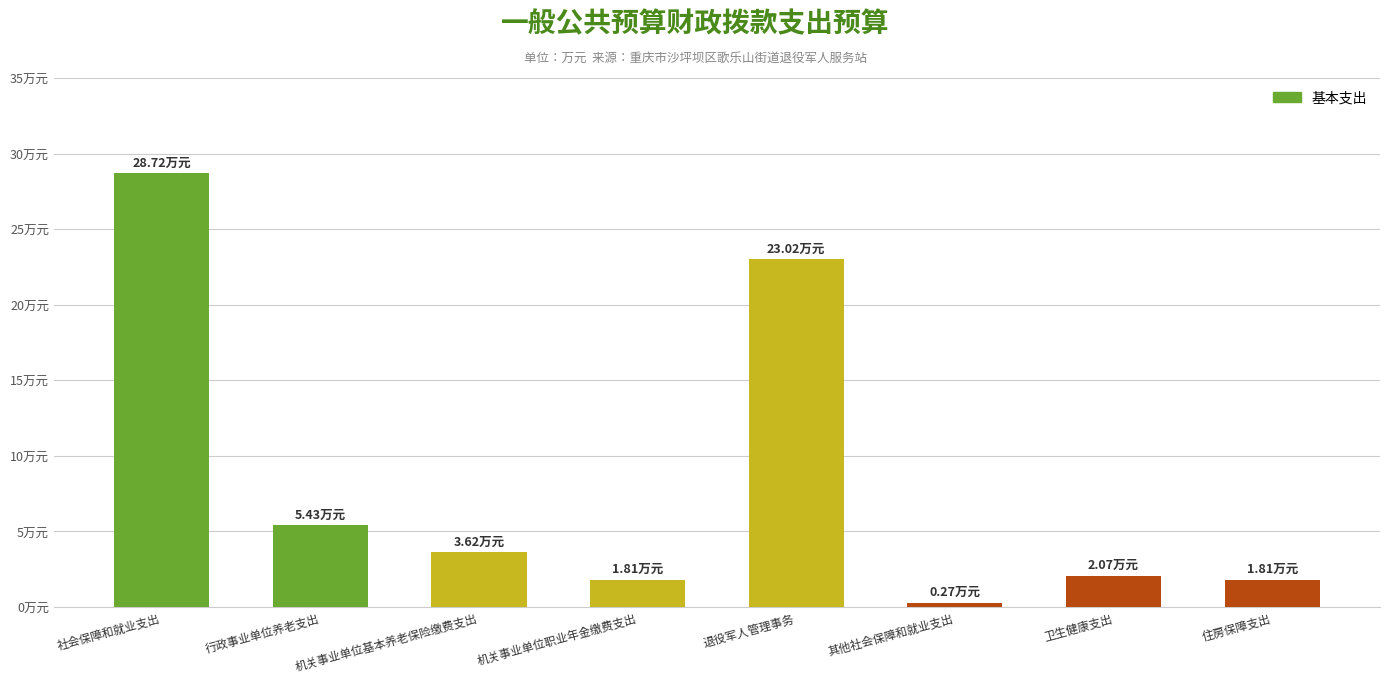

What value does the data have at 卫生健康支出?

2.1